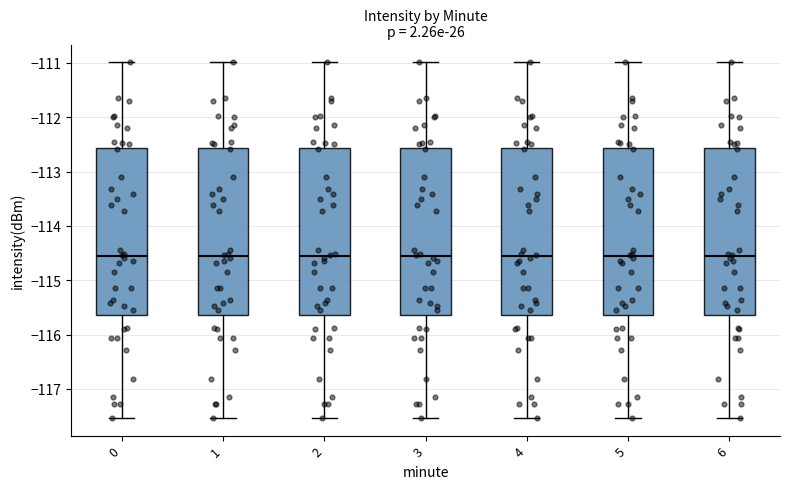

Where is the lower edge of the box at x = 5 on the y-axis? The values are not printed on the chart, so give them approximately, as read against the axis.

-115.6